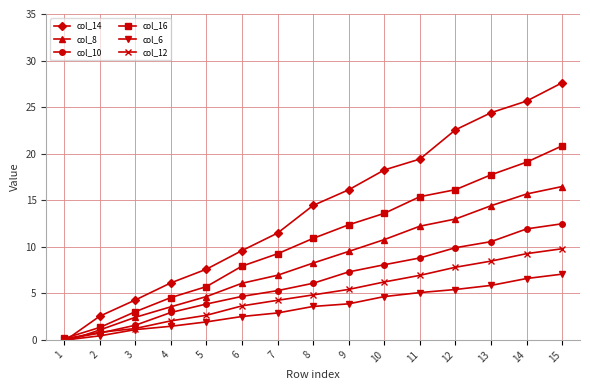

What is the difference between the col_16 values at 11 and 3?

12.4